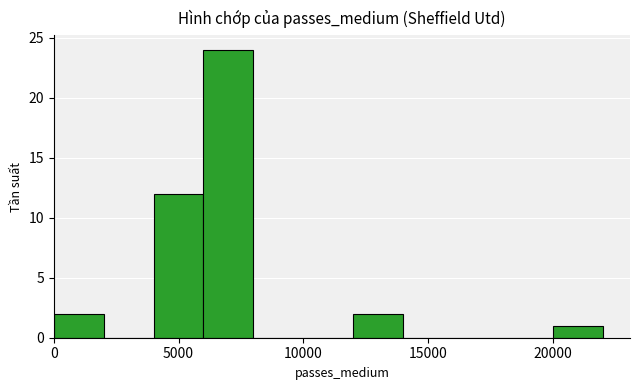

What is the maximum value shown in the chart?

24